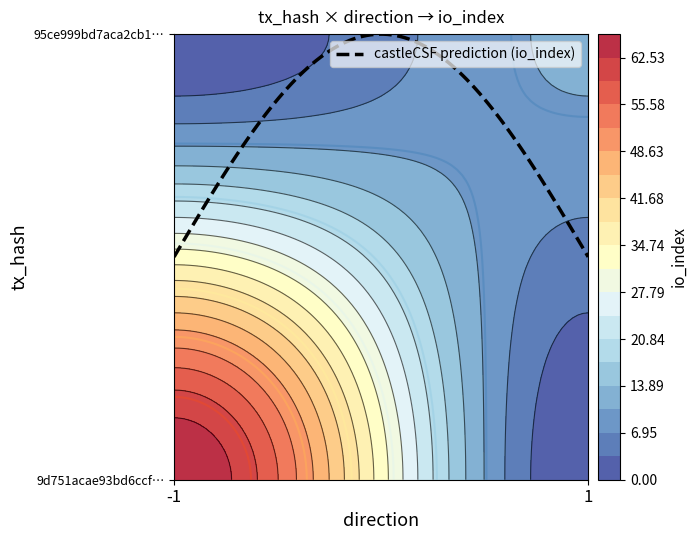

Reading left to right, what are all the values shown in this chart?

9d751acae93bd6ccfecbf2814079d0c23182f62: -1	66
95ce999bd7aca2cb18fad9bb14014437e8fee53: 1	11